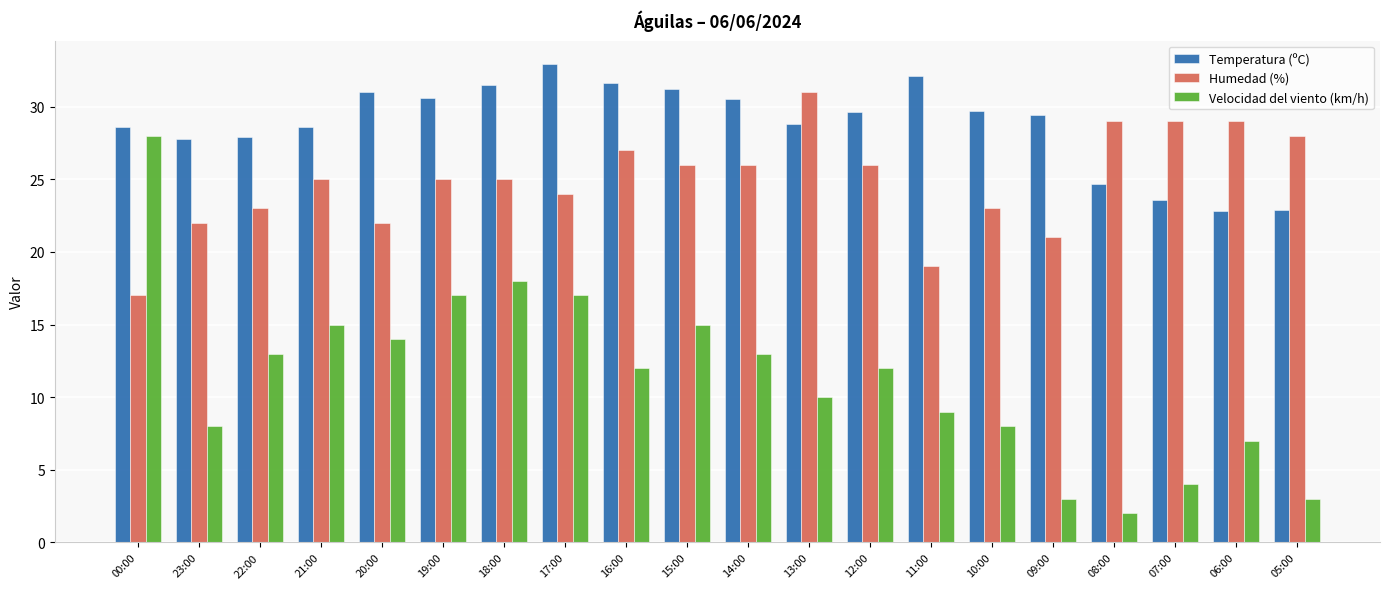

Which series has the largest range (max minus min)?

Velocidad del viento (km/h)